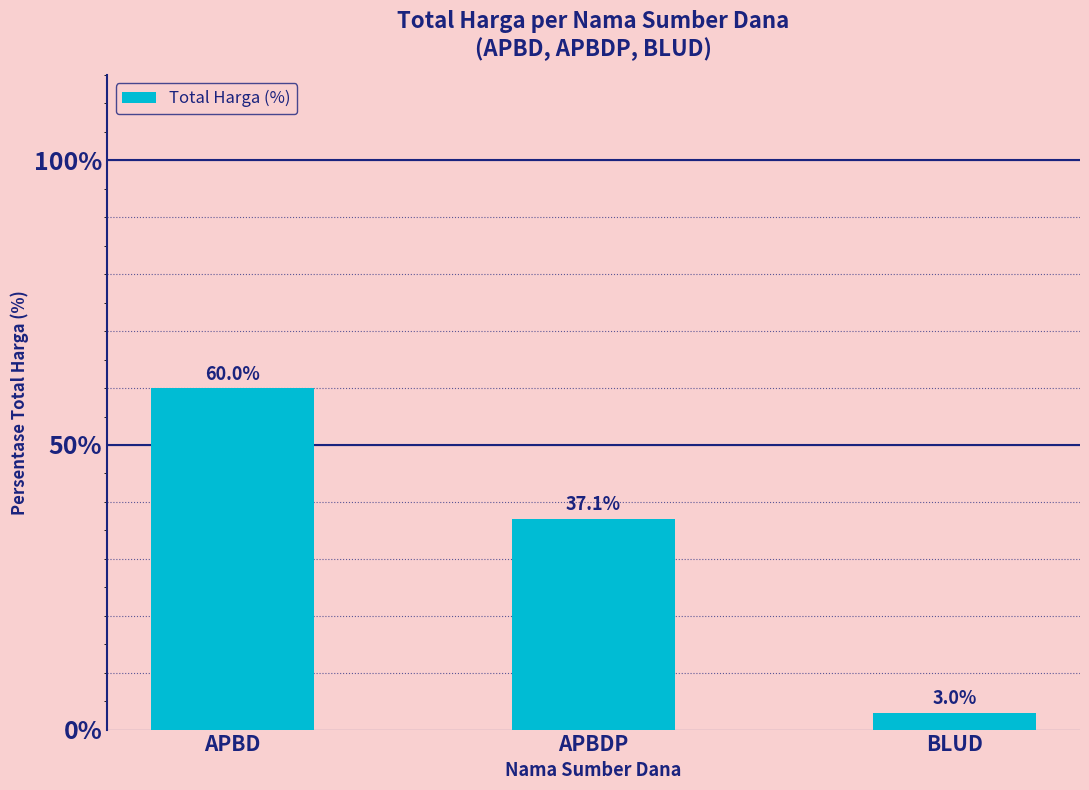

Between BLUD and APBD, which is larger?

APBD